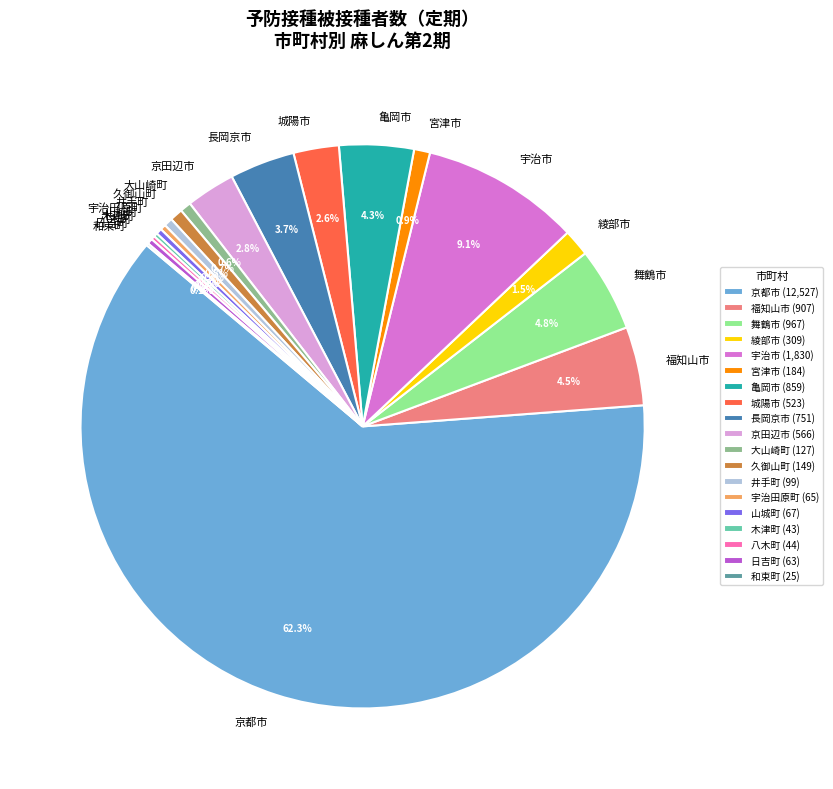

To the nearest percent, what is the combined percentage of 城陽市 and 久御山町?

3%